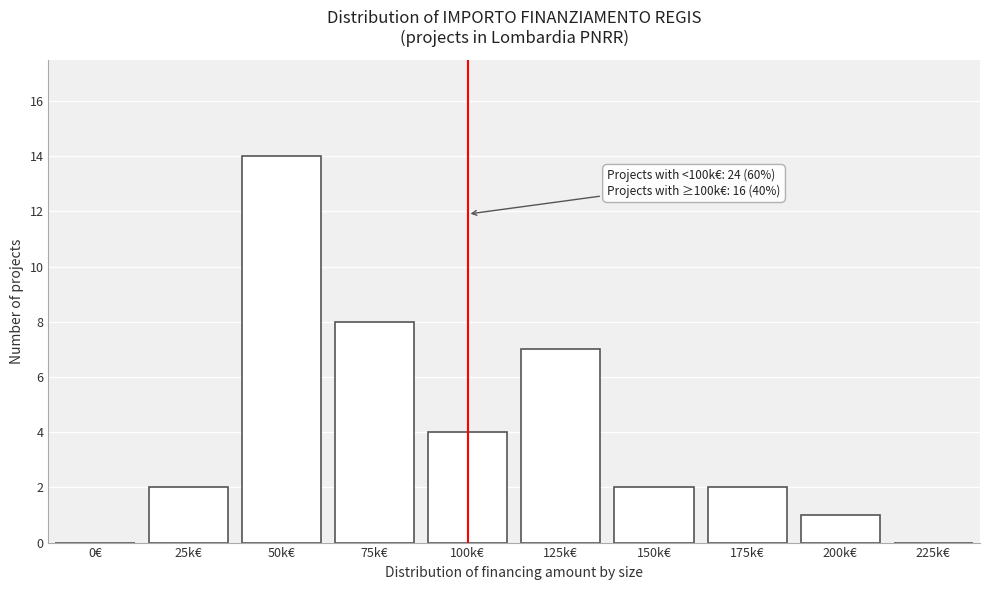

Reading left to right, transcribe all the data shown in this chart.

0€=0	25k€=2	50k€=14	75k€=8	100k€=4	125k€=7	150k€=2	175k€=2	200k€=1	225k€=0